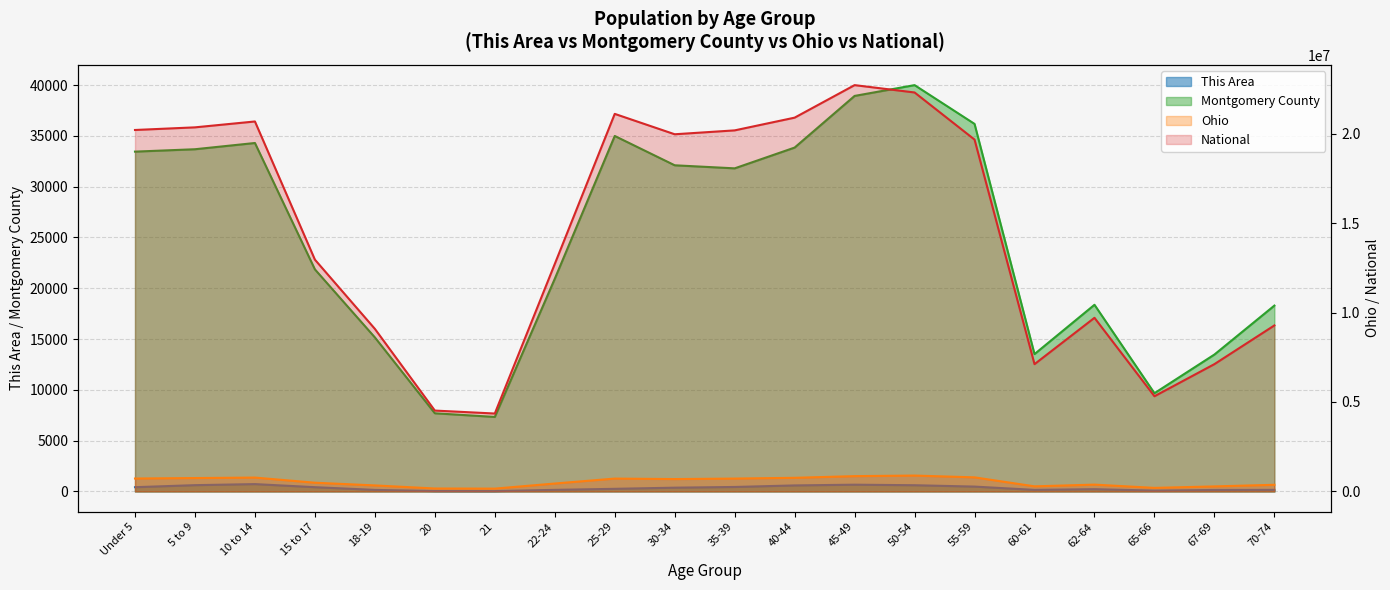

At which category is the sum across all series the highest?

45-49